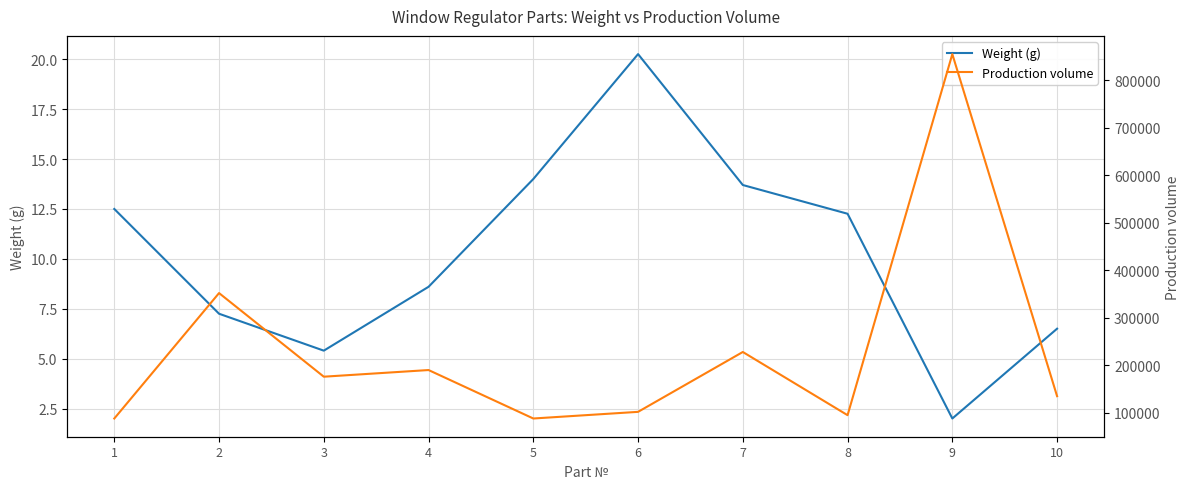

Does the chart have visible grid lines?

Yes